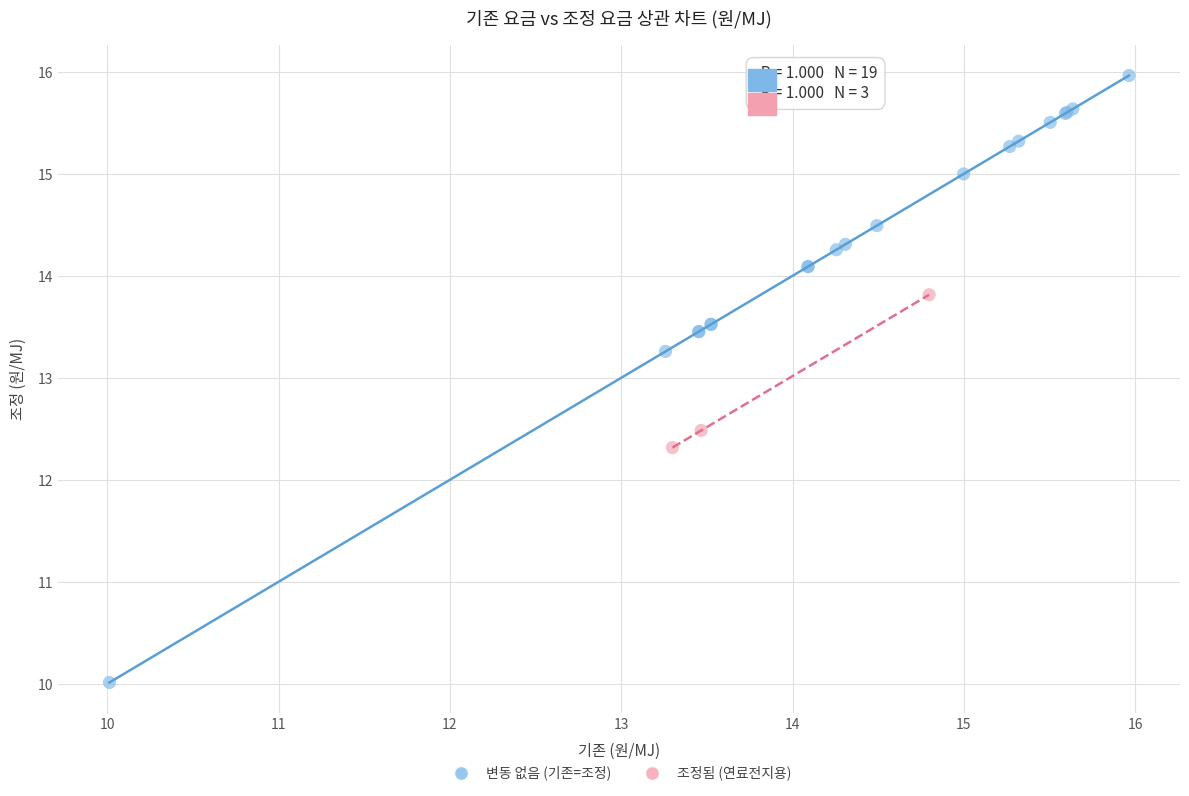

Which series has the largest Y range (max minus min)?

변동 없음 (기존=조정)